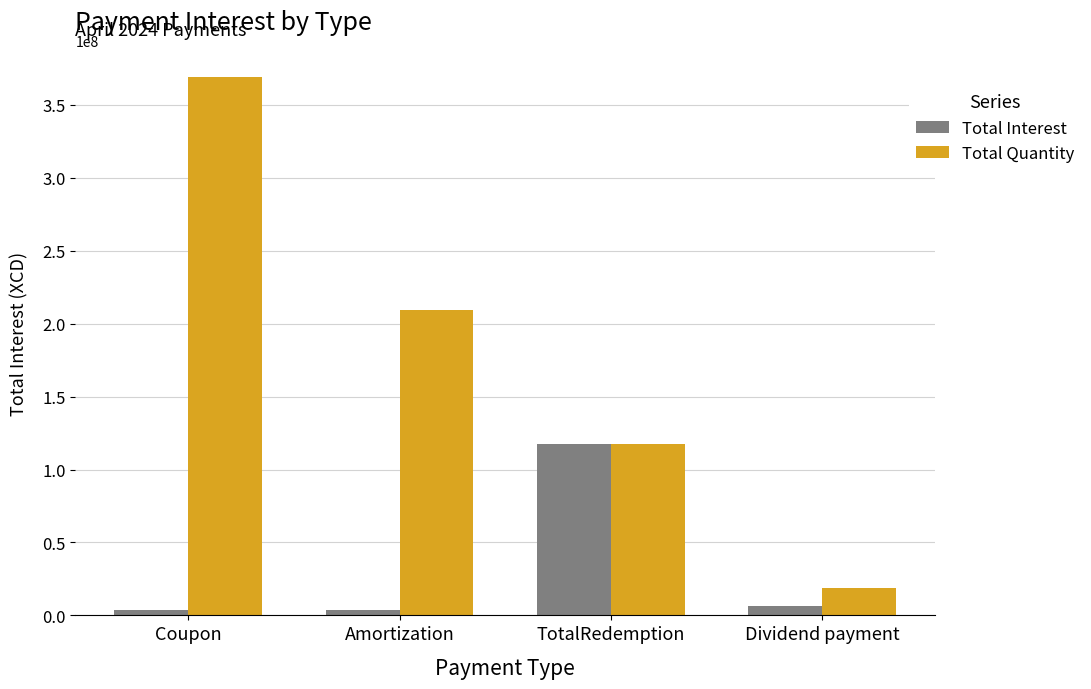

The value of Total Quantity at TotalRedemption is 202657476.0. True or false?

False